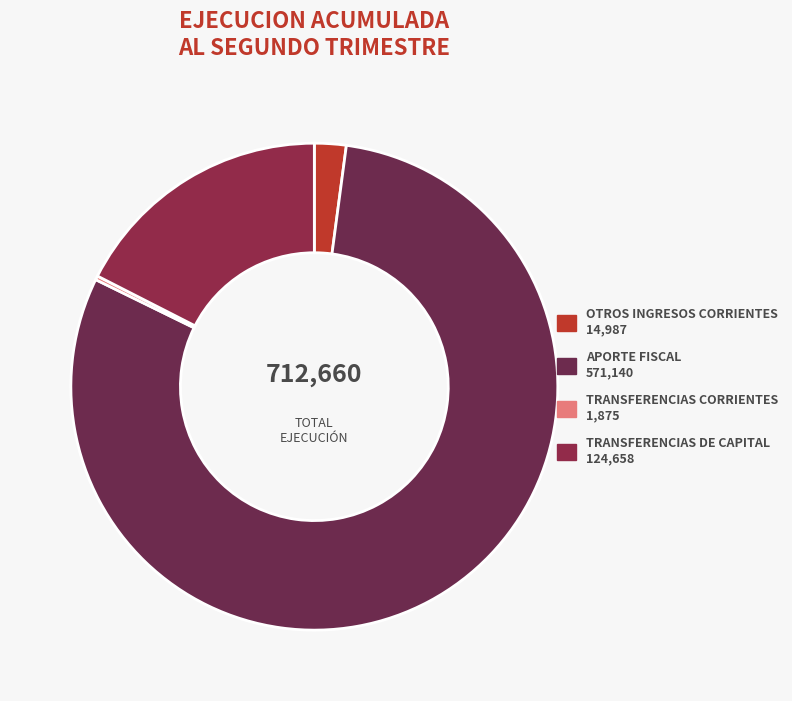

Is it true that TRANSFERENCIAS CORRIENTES is 0% of the pie?

True